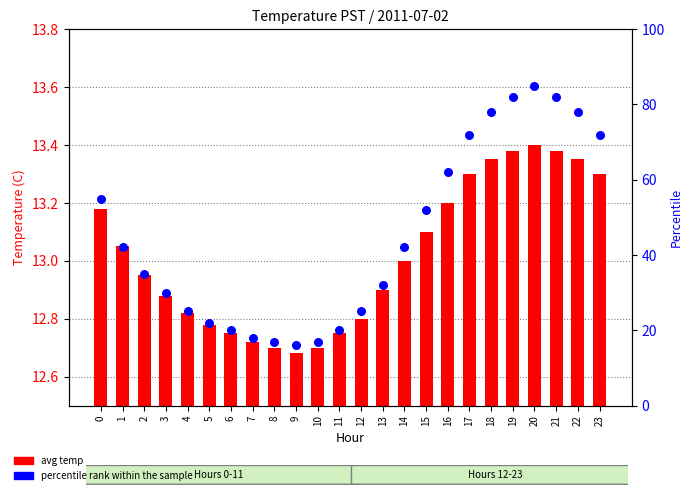

What is the total value across all series at 23?

85.3